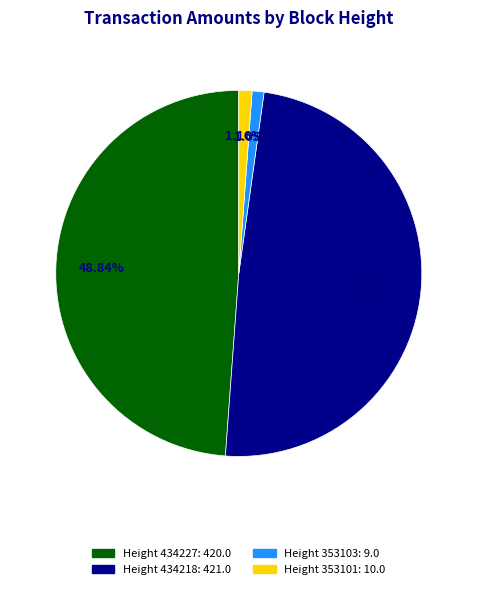

Does Height 353101 represent more than half of the total?

No